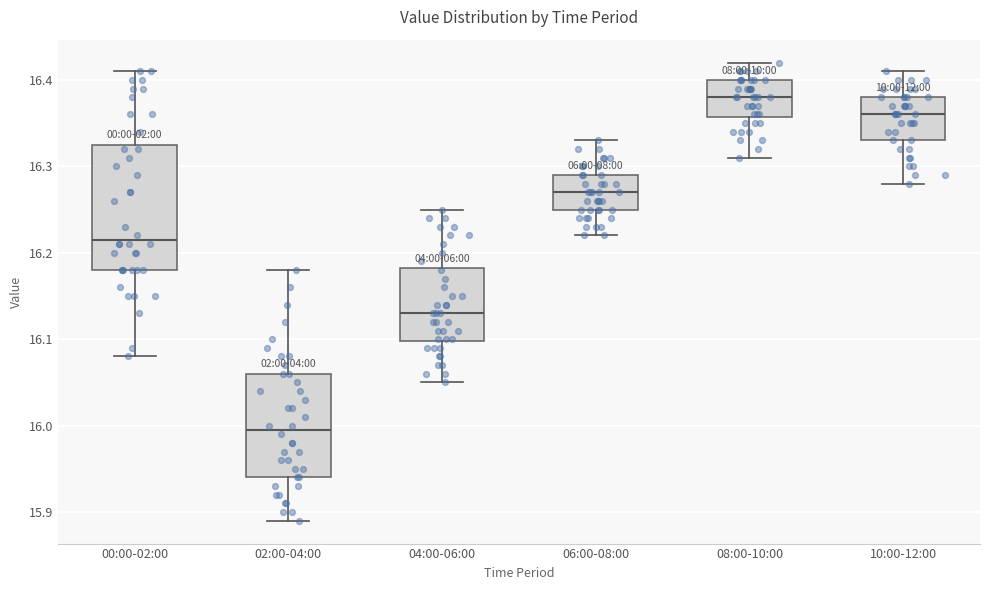

Which box is the tallest, from its lower edge to its upper edge?

00:00-02:00